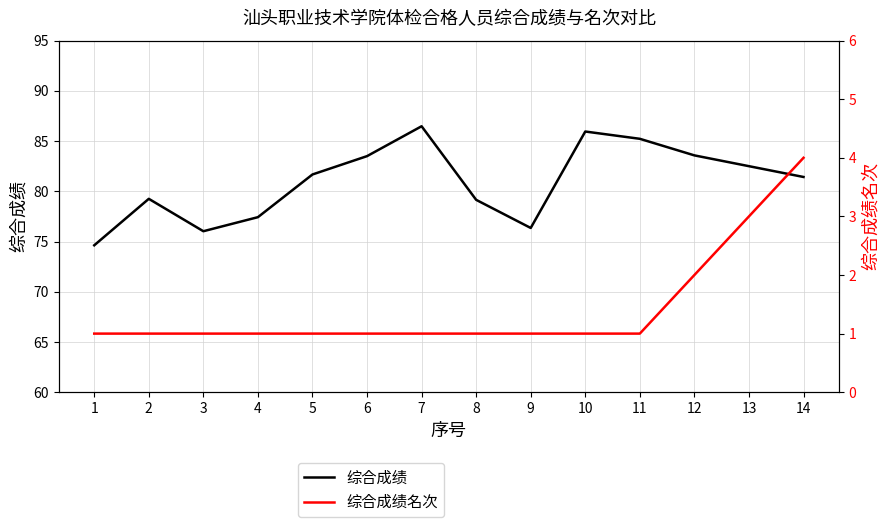

At which category does the chart reach its peak across all series?

7